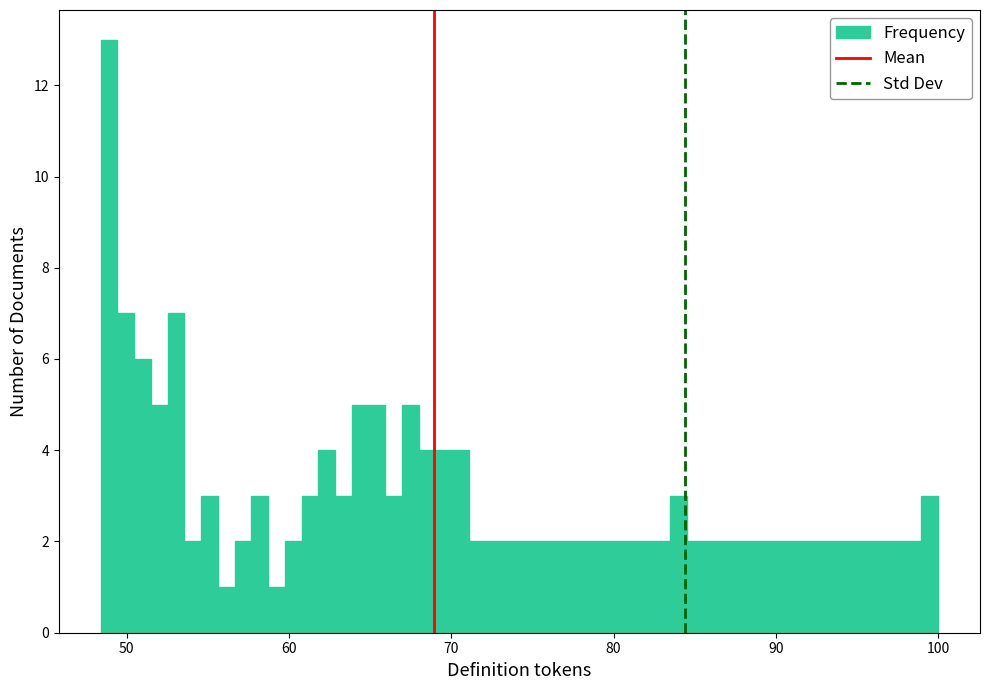

Around what value on the x-axis is the tallest bar? Give the approximate position of its centre, as read against the axis.

49